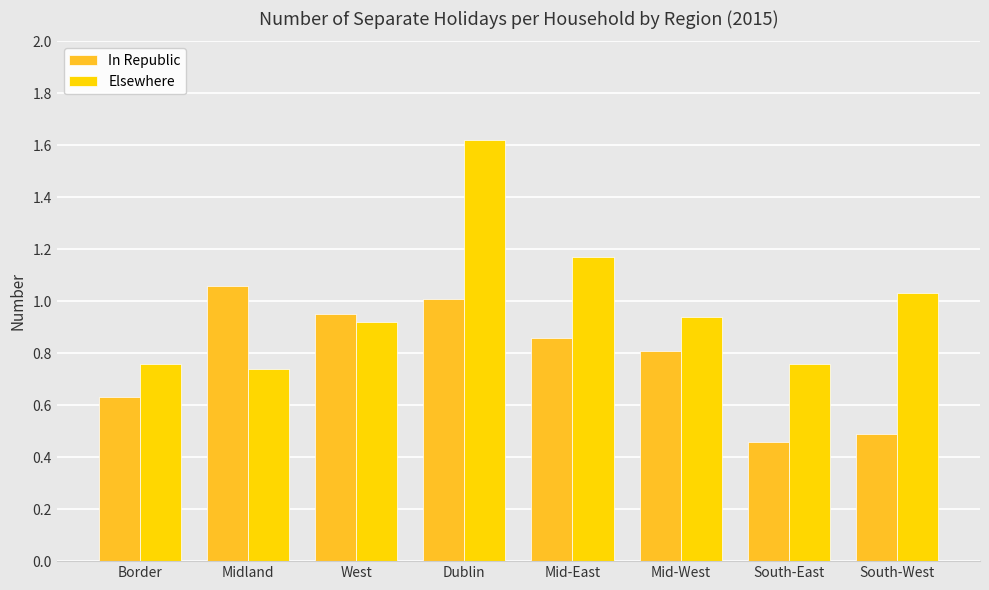

What is the label of the 2nd bar from the left?

Midland